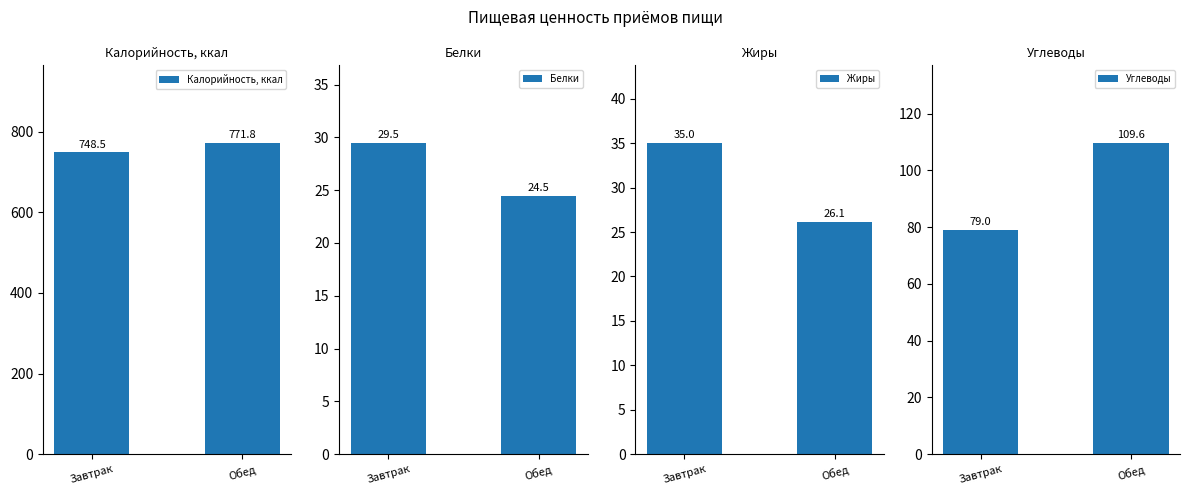

Which series has the largest total across all categories?

Калорийность, ккал